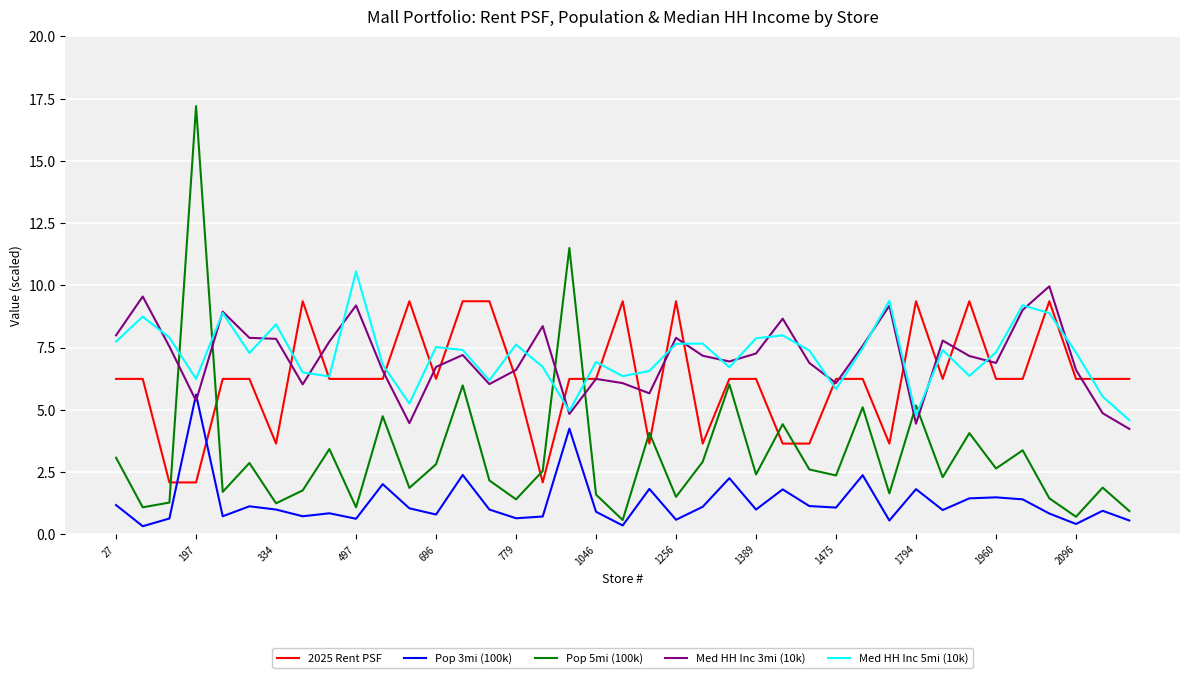

Which series has the widest spread of values?

Pop 5mi (100k)